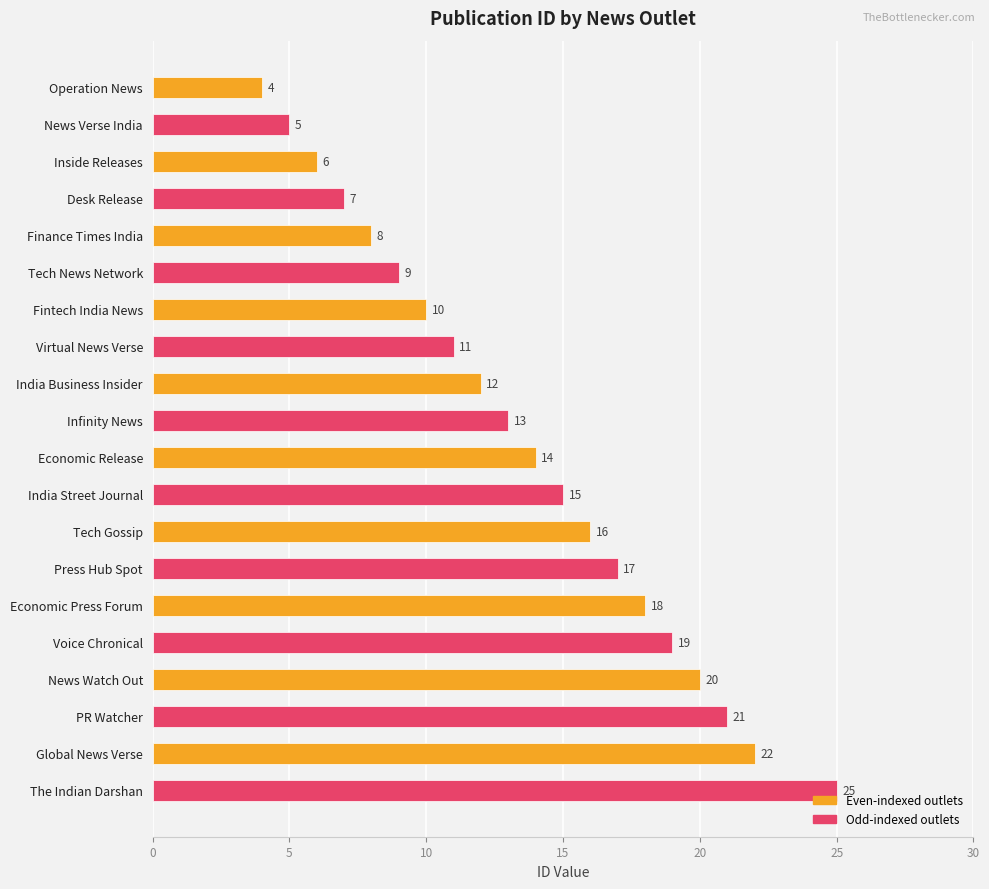

What is the change in value from Virtual News Verse to Global News Verse?

+11